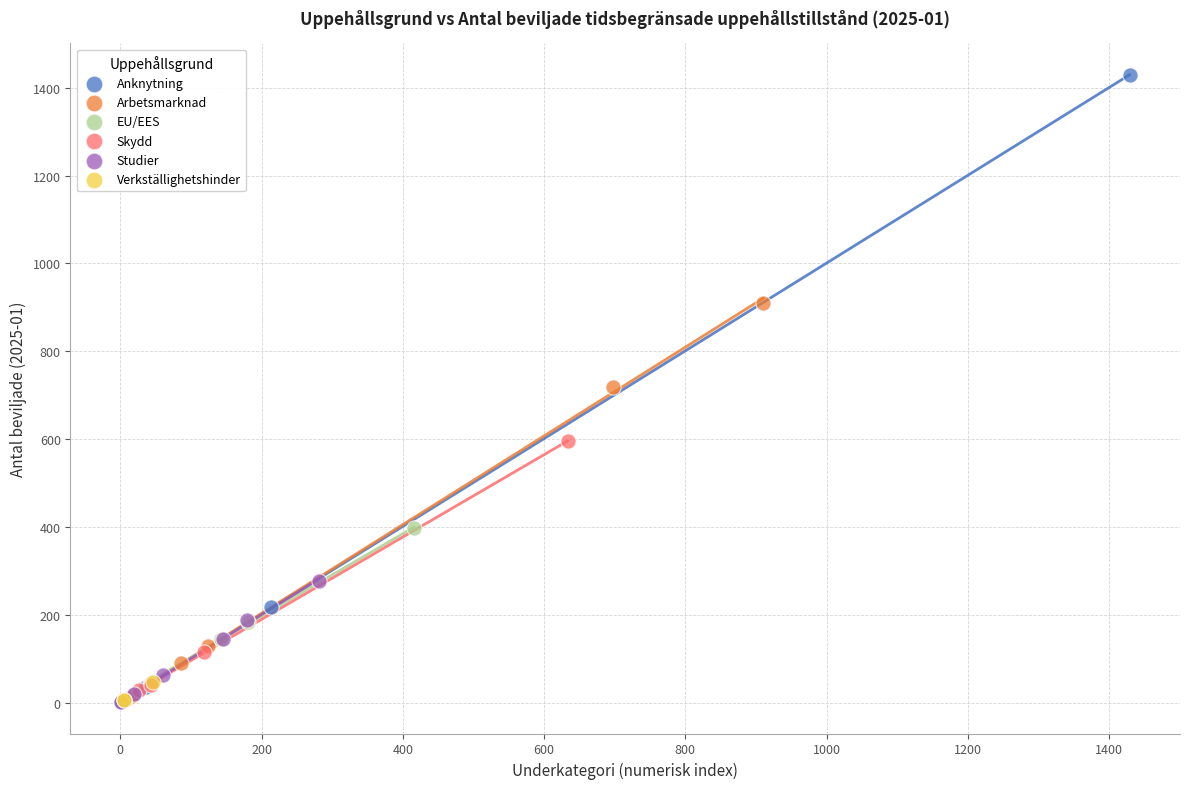

Which series has the largest Y range (max minus min)?

Anknytning